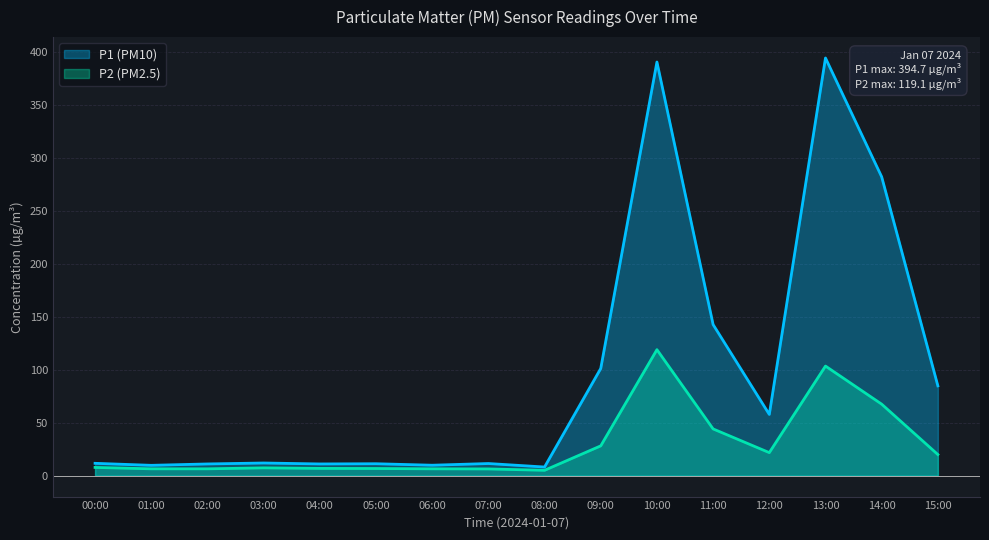

True or false: P2 and P1 intersect in this chart.

False